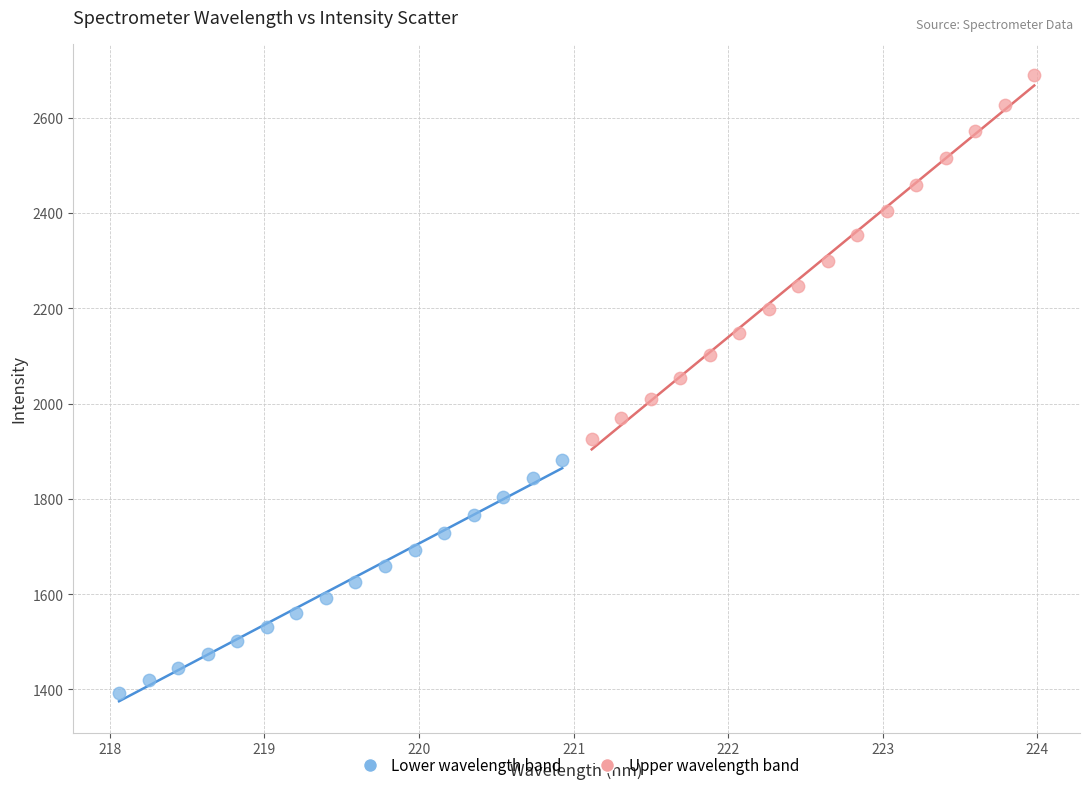

Which series contains the lowest Y value?

Lower wavelength band